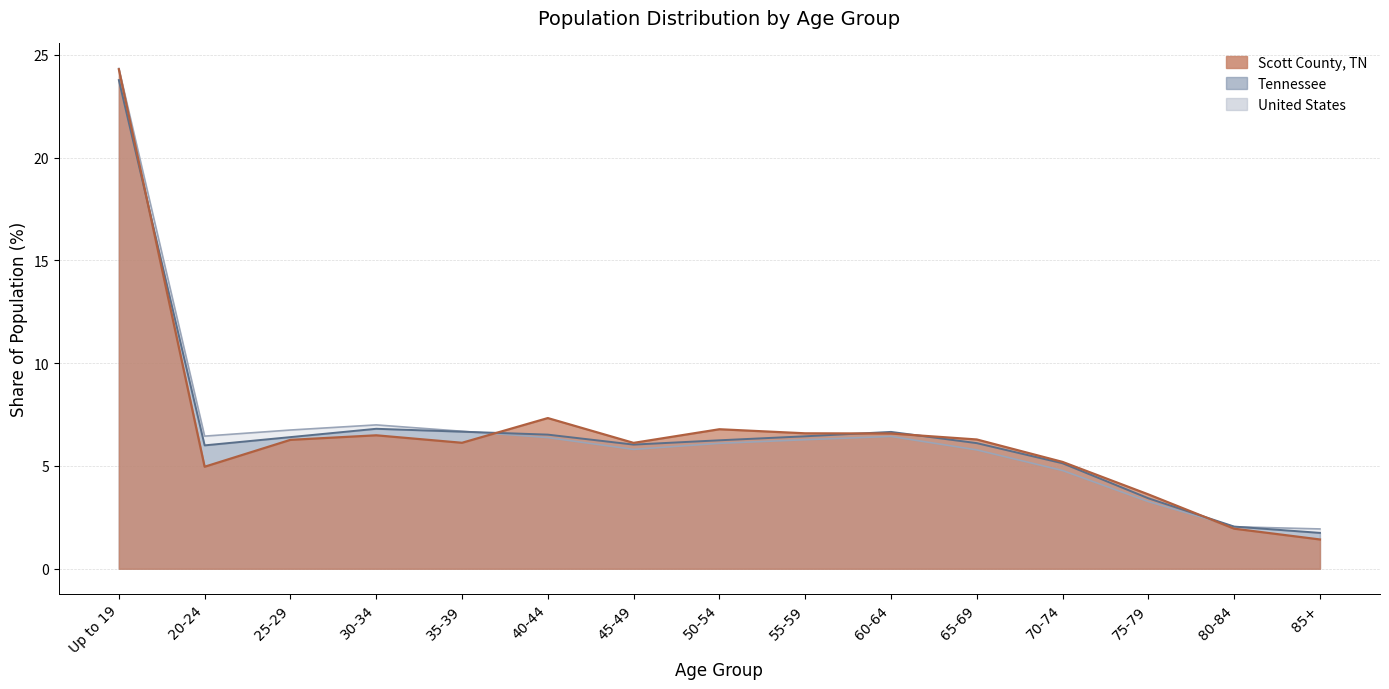

True or false: Scott County, TN has a value of 7.6 at 70-74.

False